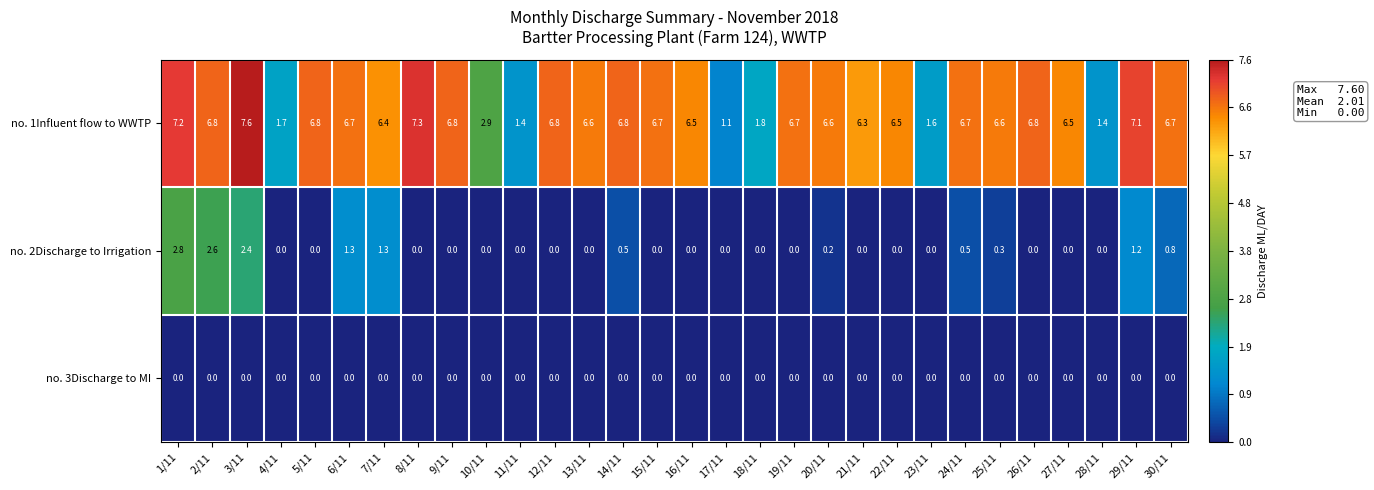

How many distinct data groups are displayed?

3